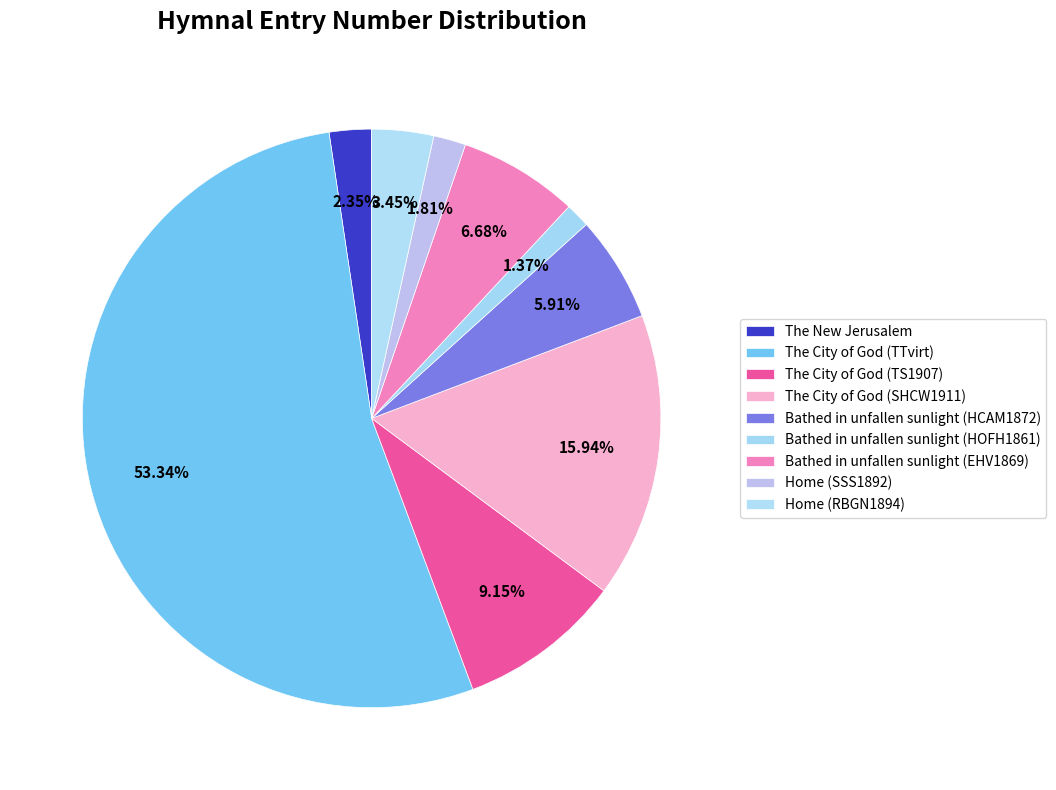

Is it true that The City of God (TTvirt) is 53% of the pie?

True